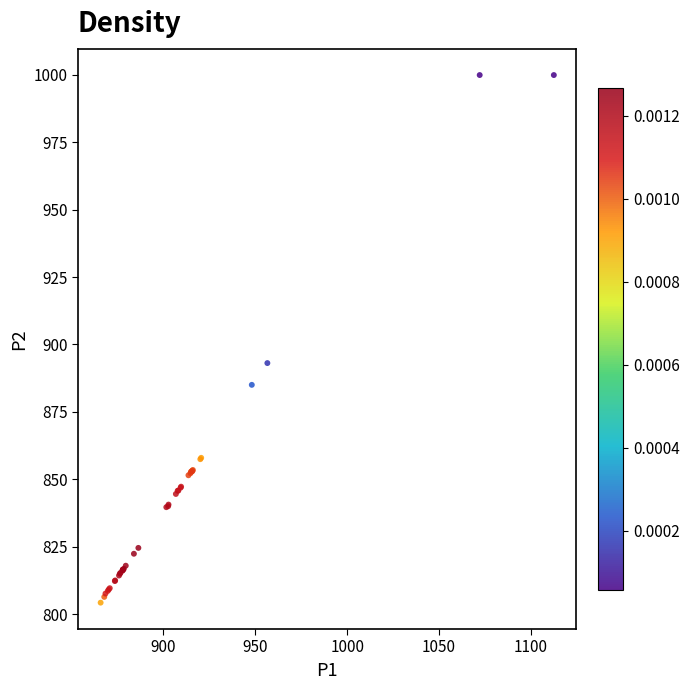

What Y value in the scatter plot is closest to 902?

893.1